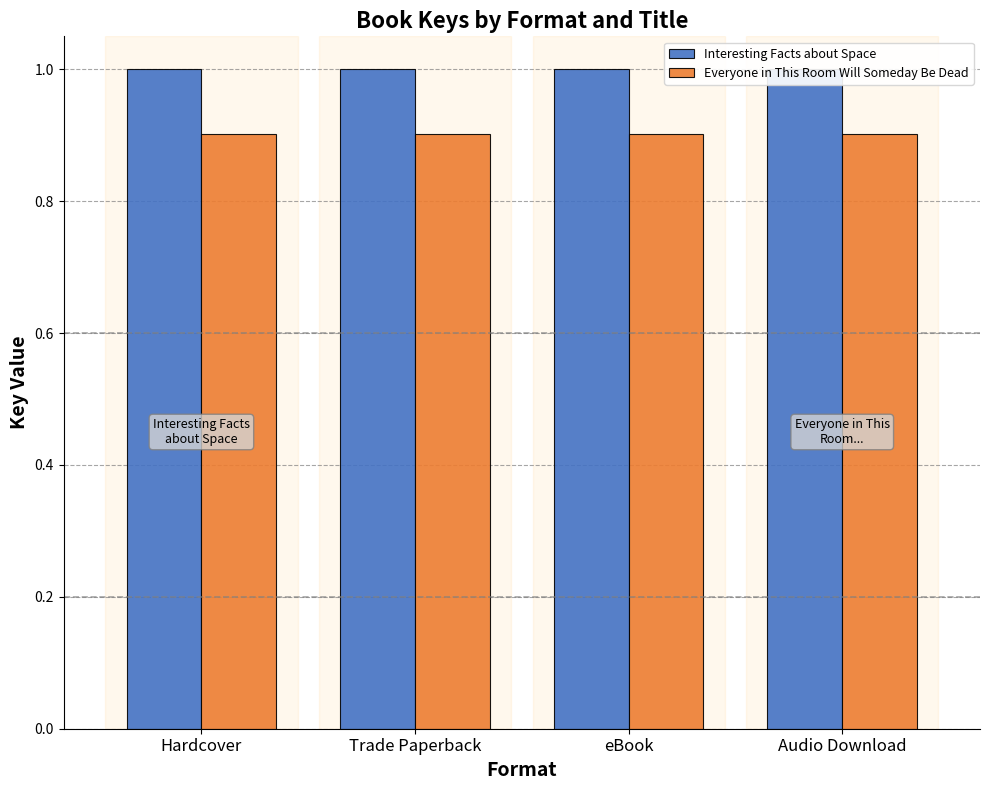

What is the sum of the Interesting Facts about Space values at Trade Paperback and Audio Download?

2.0